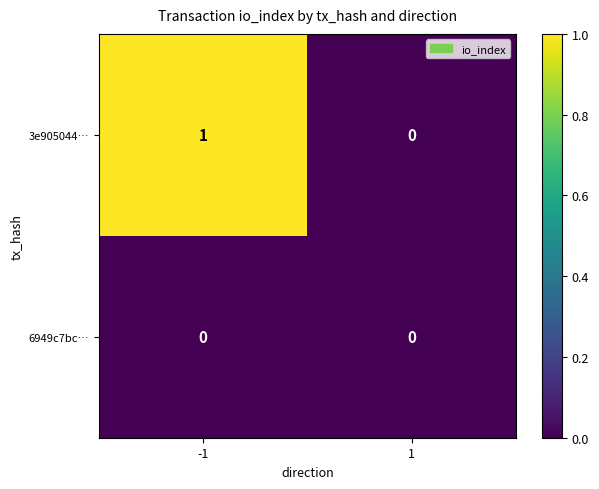

Count the number of categories in the chart.

2